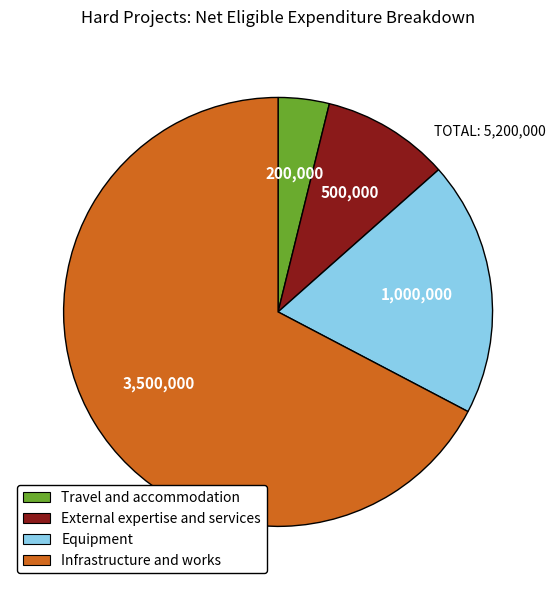

Is it true that External expertise and services is 10% of the pie?

True